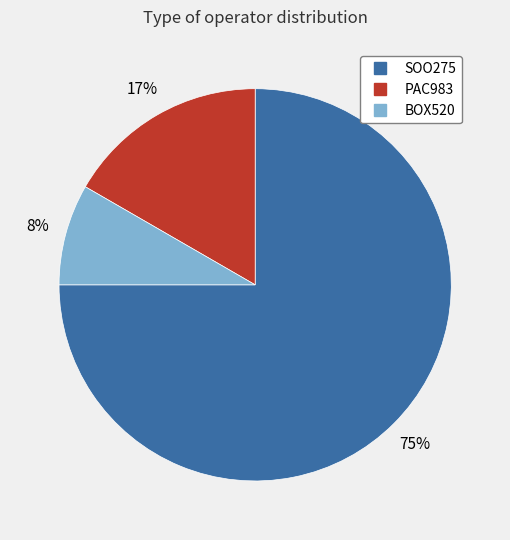

To the nearest percent, what is the difference between the largest and smallest slice percentages?

67%